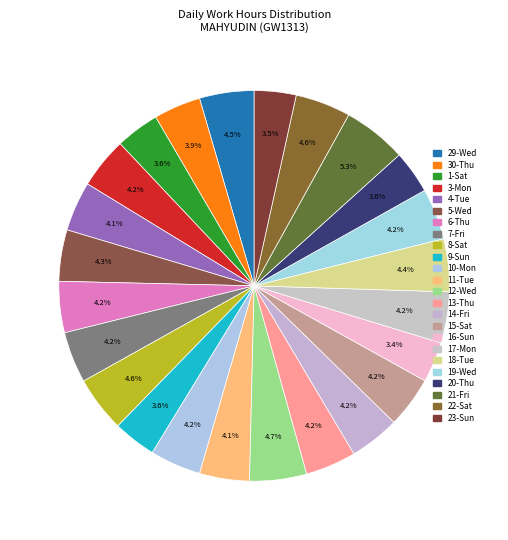

How many slices are in this pie chart?

24